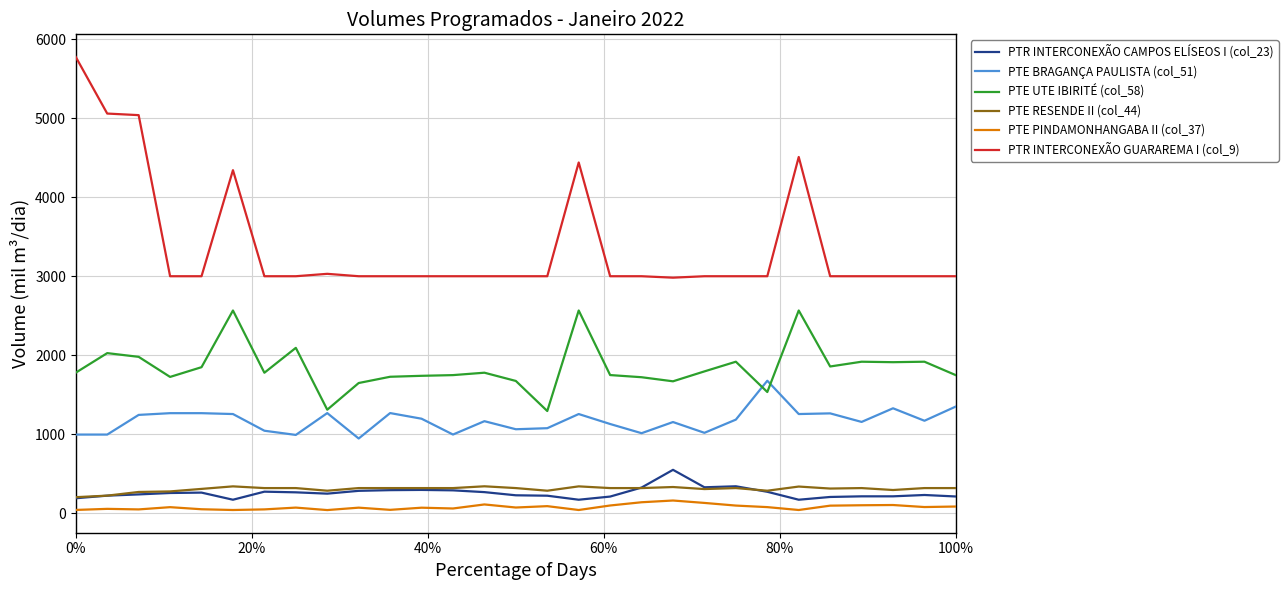

What is the highest value of the PTR INTERCONEXÃO CAMPOS ELÍSEOS I (col_23) series?

548.6